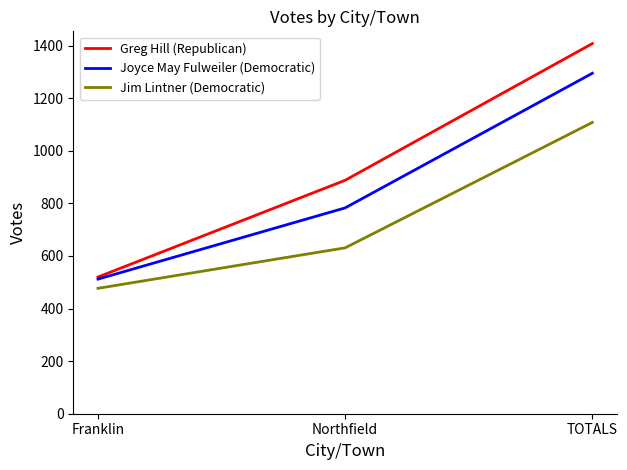

Reading left to right, what are all the values shown in this chart?

Greg Hill (Republican): 520	888	1408
Joyce May Fulweiler (Democratic): 512	783	1295
Jim Lintner (Democratic): 477	631	1108